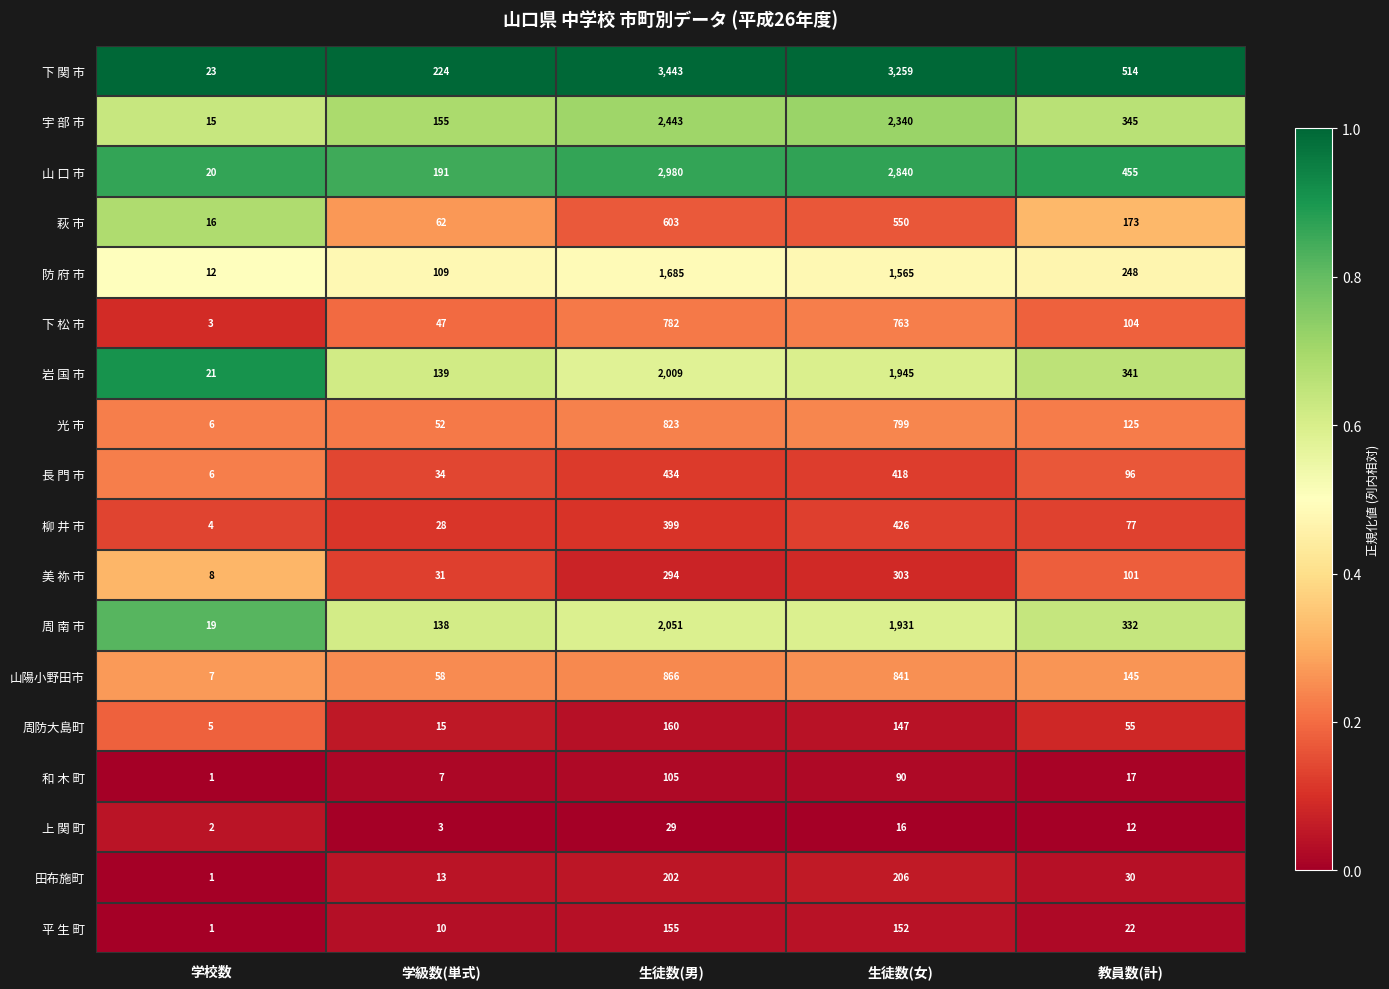

What is the average value of the 宇 部 市 series?

1060